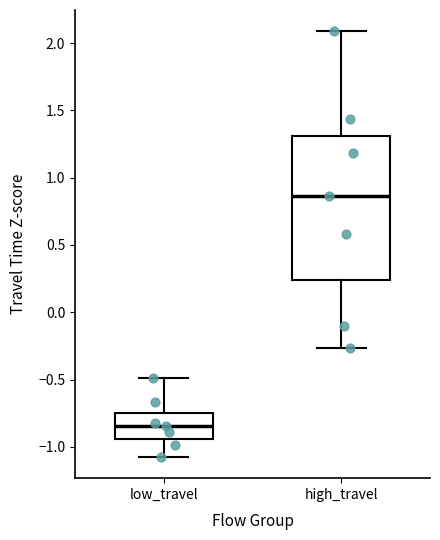

Reading left to right, read every box against the y-axis: the position of its median line, the range the box covers, and the ends of its whiskers. The values are not printed on the chart, so give them approximately, as read against the axis.

low_travel: median -0.85, box -0.95 to -0.75, whiskers -1.05 to -0.50
high_travel: median 0.85, box 0.25 to 1.30, whiskers -0.25 to 2.10